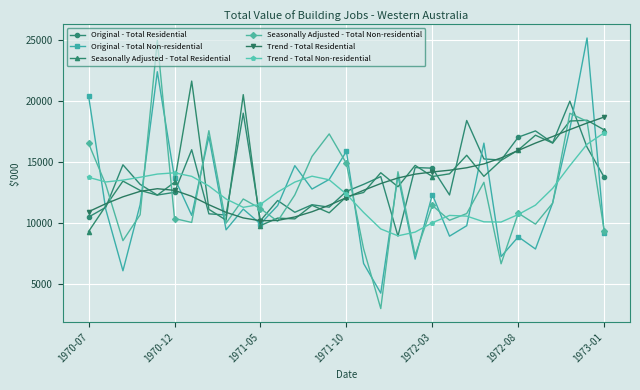

What is the value of the Seasonally Adjusted - Total Residential point at the 21st from the left?

13804